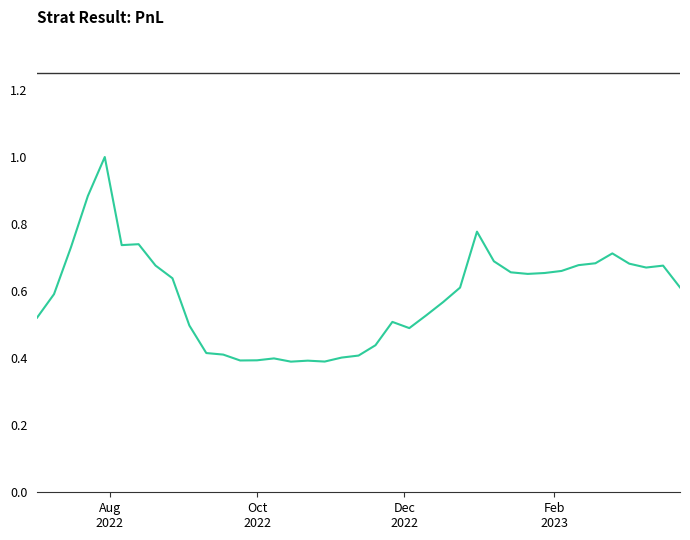

What is the maximum value shown in the chart?

1.0